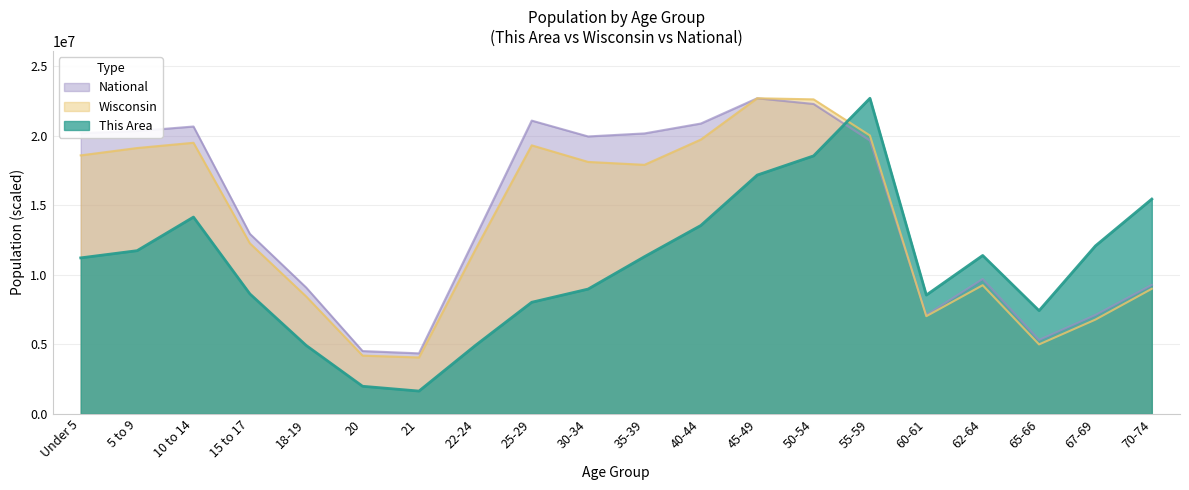

Reading right to left, transcribe all the data shown in this chart.

This Area: 70-74=15455657.0	67-69=12088223.3	65-66=7425622.9	62-64=11397467.7	60-61=8548100.8	55-59=22708591.0	50-54=18564057.3	45-49=17182546.0	40-44=13556079.0	35-39=11311123.3	30-34=8979823.1	25-29=8030034.1	22-24=4921633.8	21=1640544.6	20=1985922.4	18-19=4921633.8	15 to 17=8634445.2	10 to 14=14160490.2	5 to 9=11742845.5	Under 5=11224778.8
Wisconsin: 70-74=9001252.6	67-69=6782735.2	65-66=4997865.0	62-64=9256604.7	60-61=7027864.9	55-59=20028924.6	50-54=22630703.7	45-49=22708591.0	40-44=19735848.3	35-39=17919169.3	30-34=18127716.4	25-29=19321193.0	22-24=11808828.5	21=4058650.8	20=4190815.3	18-19=8442757.4	15 to 17=12272312.5	10 to 14=19506960.2	5 to 9=19127642.2	Under 5=18599710.4
National: 70-74=9278166.0	67-69=7115361.0	65-66=5319902.0	62-64=9704197.0	60-61=7113727.0	55-59=19664805.0	50-54=22298125.0	45-49=22708591.0	40-44=20890964.0	35-39=20179642.0	30-34=19962099.0	25-29=21101849.0	22-24=12712576.0	21=4354294.0	20=4519129.0	18-19=9086089.0	15 to 17=12954254.0	10 to 14=20677194.0	5 to 9=20348657.0	Under 5=20201362.0